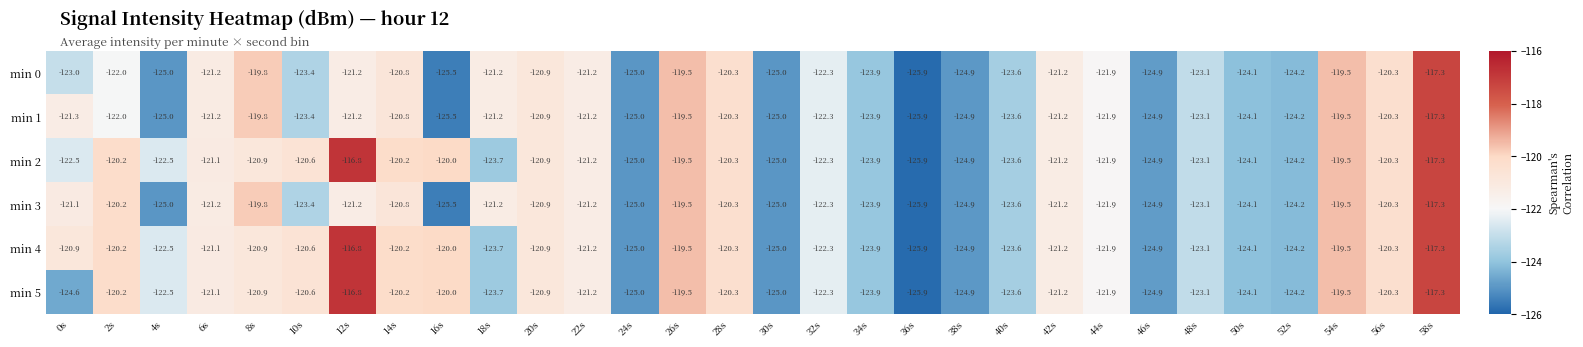

How many data points does each series have?

30